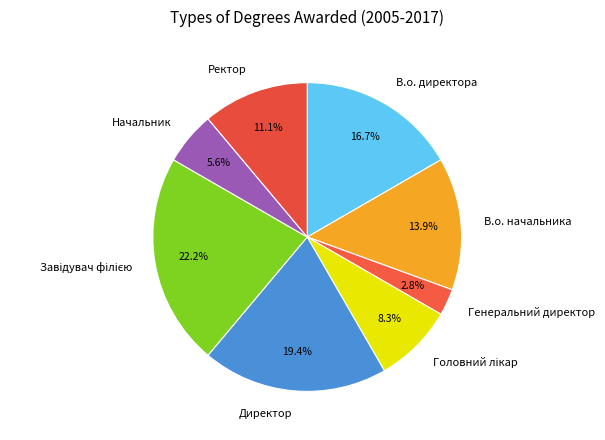

Which slice is the smallest?

Генеральний директор